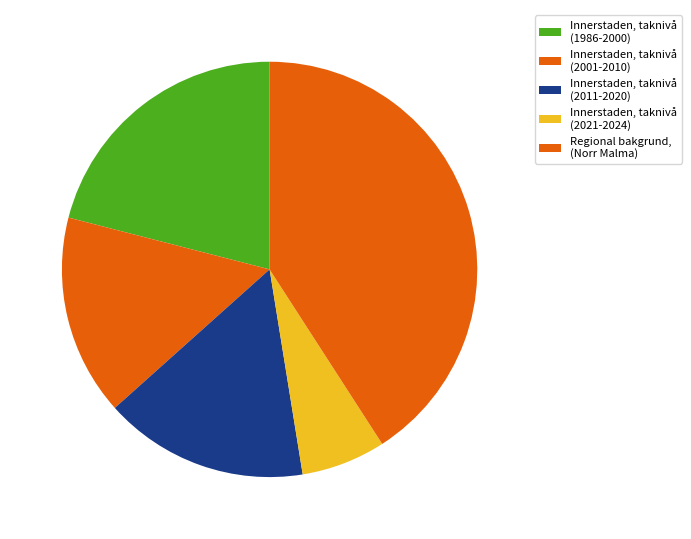

Rank the categories by value from highest to lowest.

Regional bakgrund, (Norr Malma), Innerstaden, taknivå (1986-2000), Innerstaden, taknivå (2011-2020), Innerstaden, taknivå (2001-2010), Innerstaden, taknivå (2021-2024)